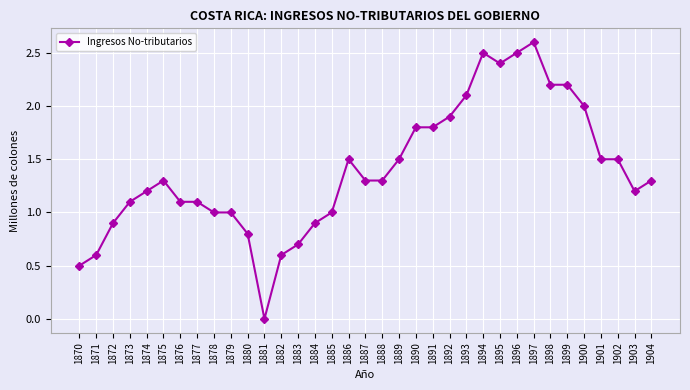

At which category does the chart reach its peak across all series?

1897